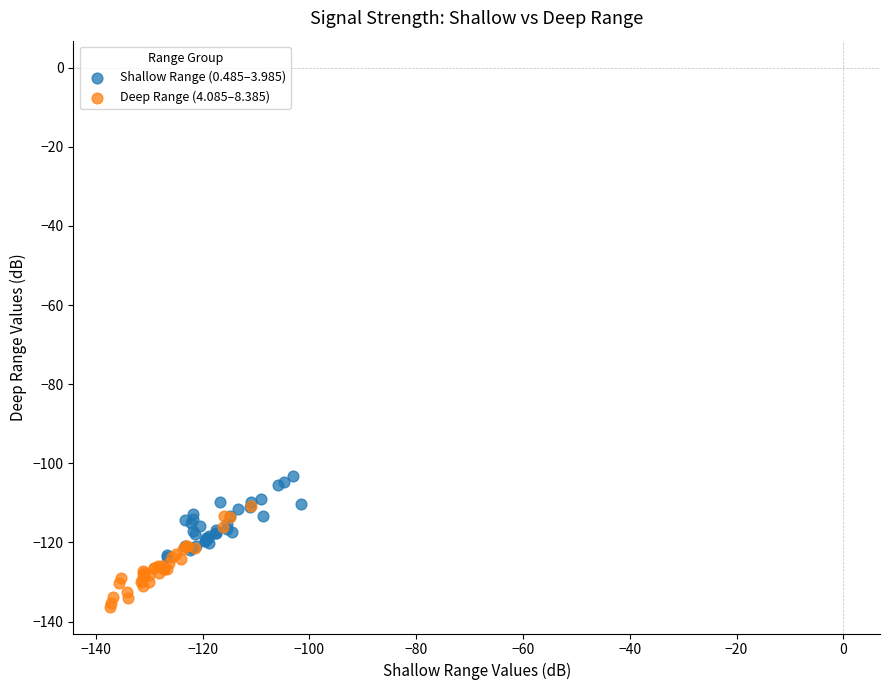

Which series reaches the minimum Y coordinate?

Deep Range (4.085–8.385)